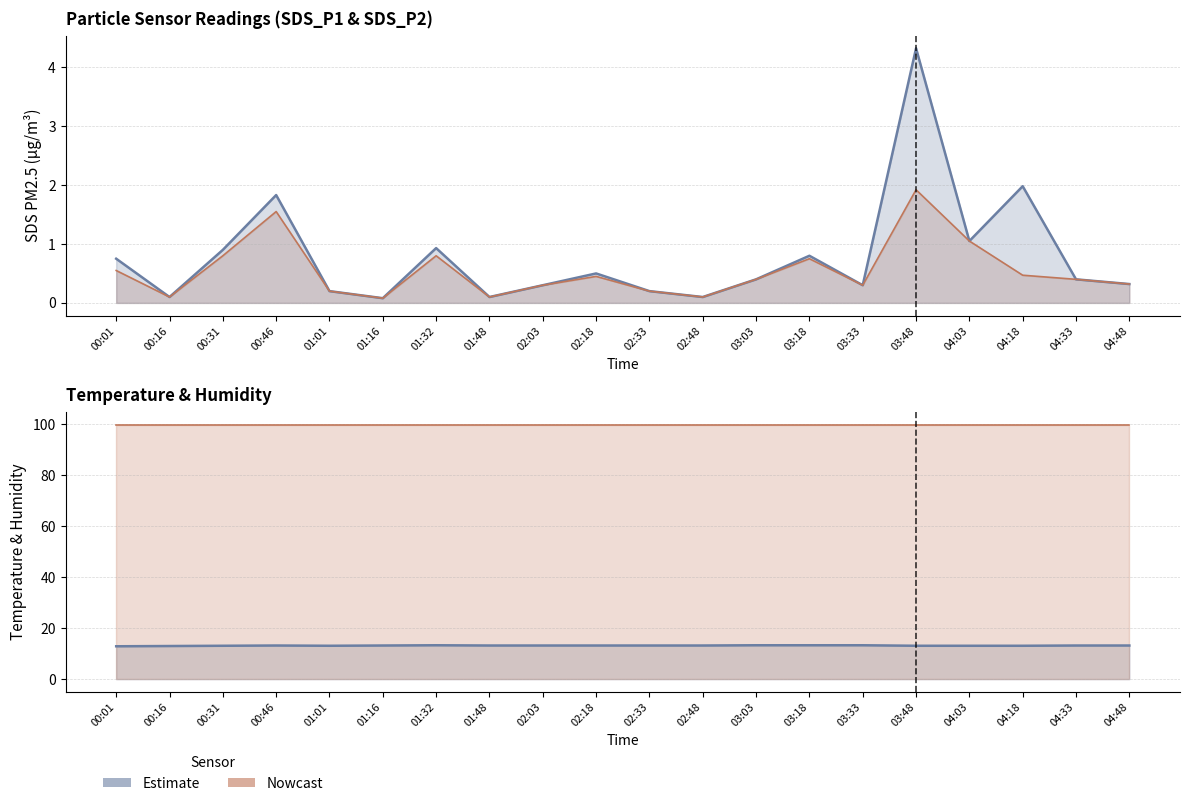

At 04:33, list the series in order from largest to smallest.

Humidity (%), Temperature (°C), SDS_P1 (Estimate), SDS_P2 (Nowcast)